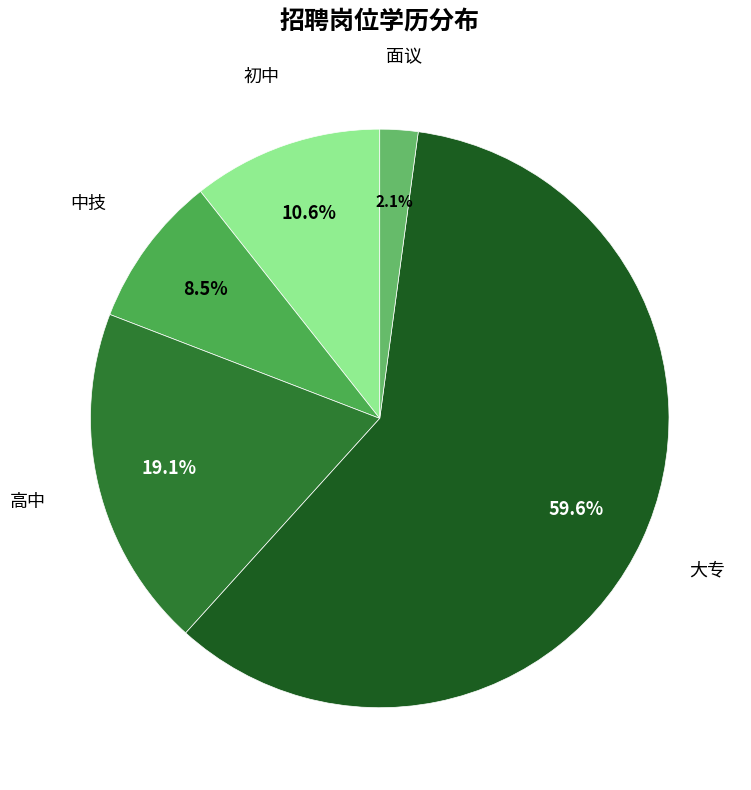

What percentage is the 面议 slice, to the nearest percent?

2%